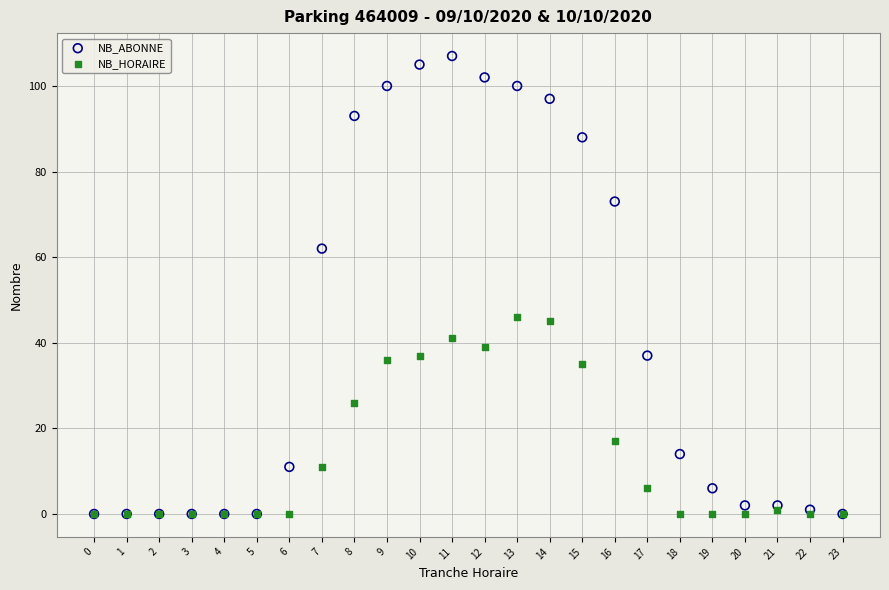

In the NB_HORAIRE series, what Y value is closest to 23?

26